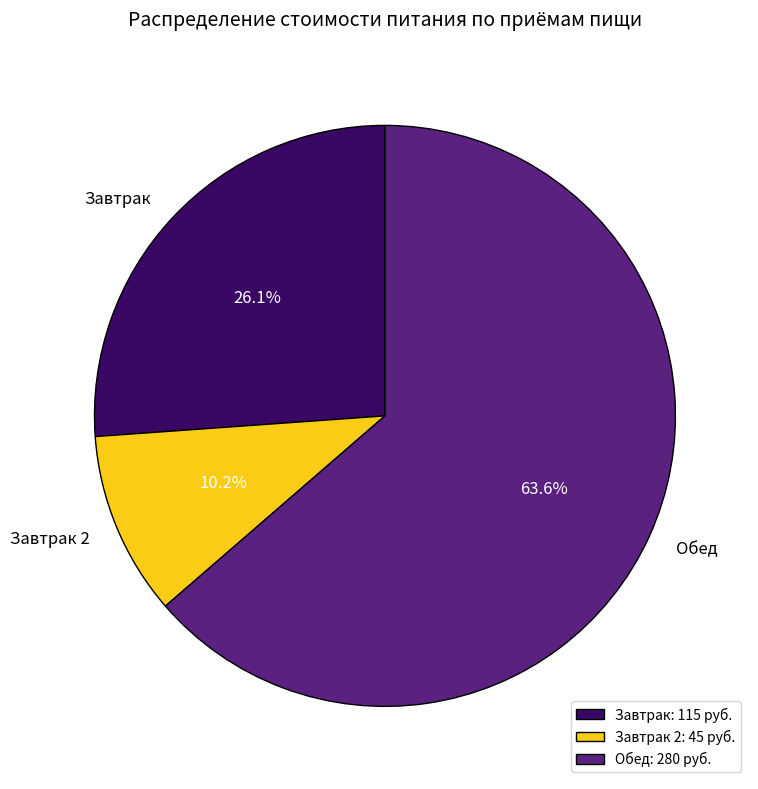

Do Обед and Завтрак together represent more than half of the pie?

Yes